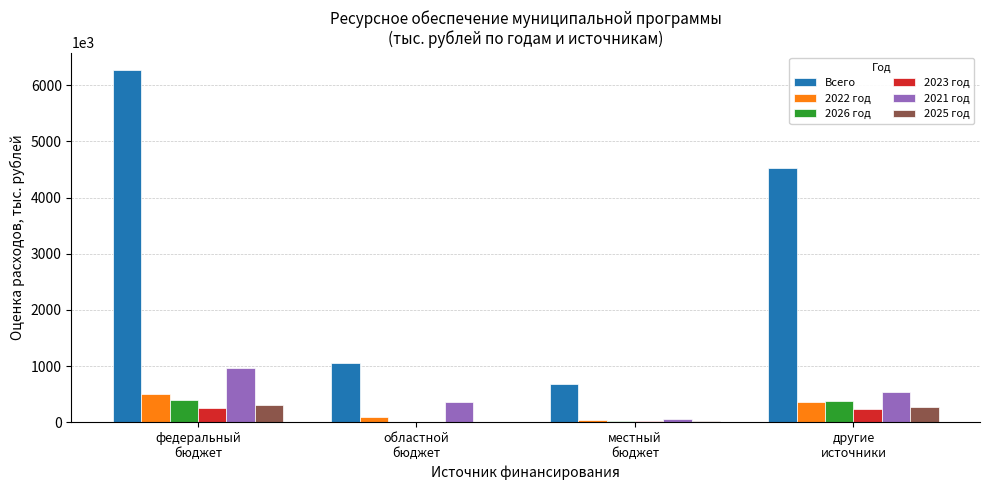

What is the maximum value for 2022 год?

504705.6